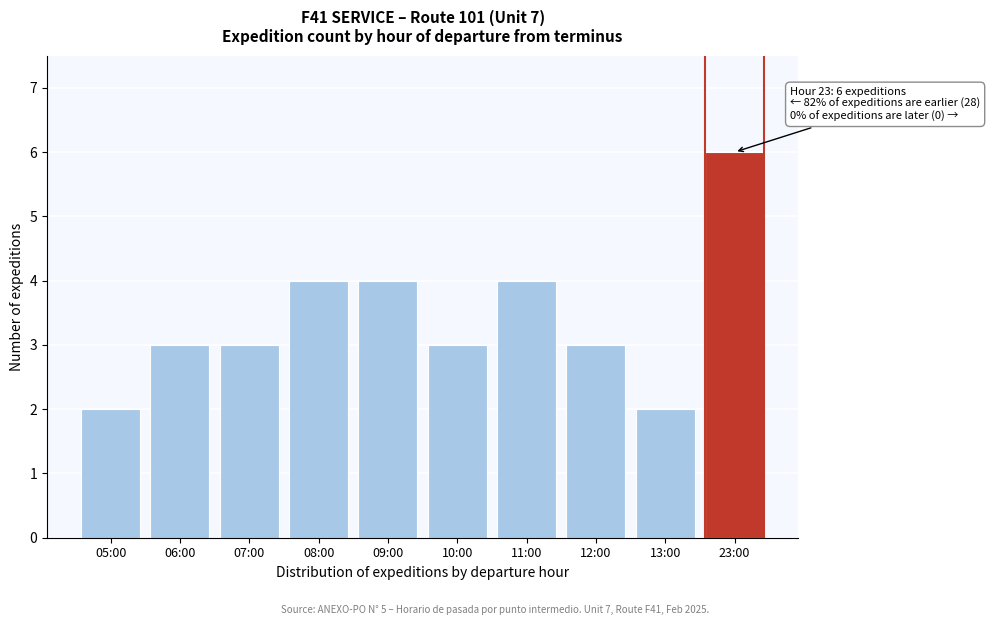

Reading left to right, transcribe all the data shown in this chart.

05:00=2	06:00=3	07:00=3	08:00=4	09:00=4	10:00=3	11:00=4	12:00=3	13:00=2	23:00=6